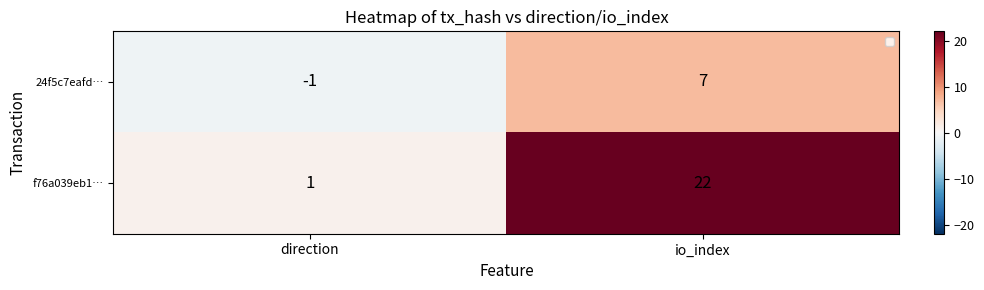

Count the number of categories in the chart.

2